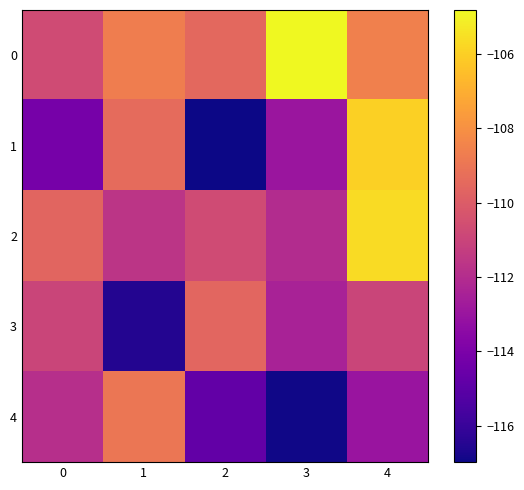

Reading right to left, transcribe all the data shown in this chart.

0: 4=-108.6	3=-104.8	2=-109.5	1=-108.7	0=-110.7
1: 4=-106.0	3=-112.9	2=-117.0	1=-109.4	0=-114.1
2: 4=-105.6	3=-112.0	2=-110.7	1=-111.6	0=-109.7
3: 4=-111.0	3=-112.4	2=-109.6	1=-116.5	0=-111.0
4: 4=-113.0	3=-116.9	2=-114.8	1=-109.0	0=-111.9